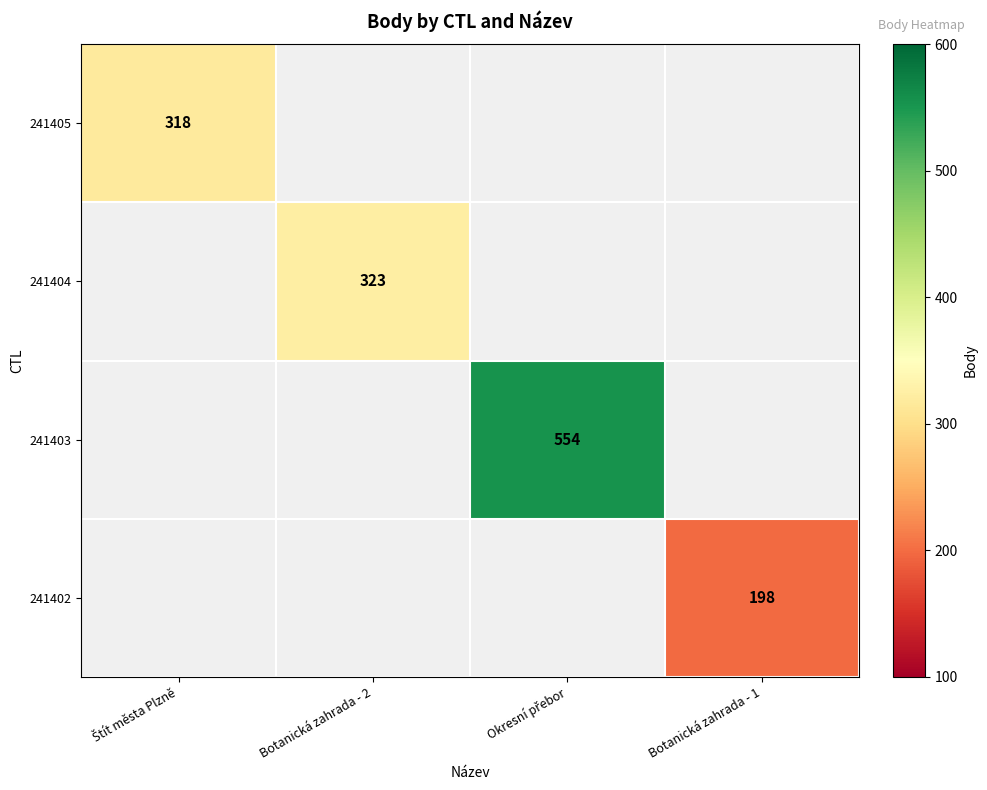

The value of 241404 at Botanická zahrada - 2 is 490. True or false?

False